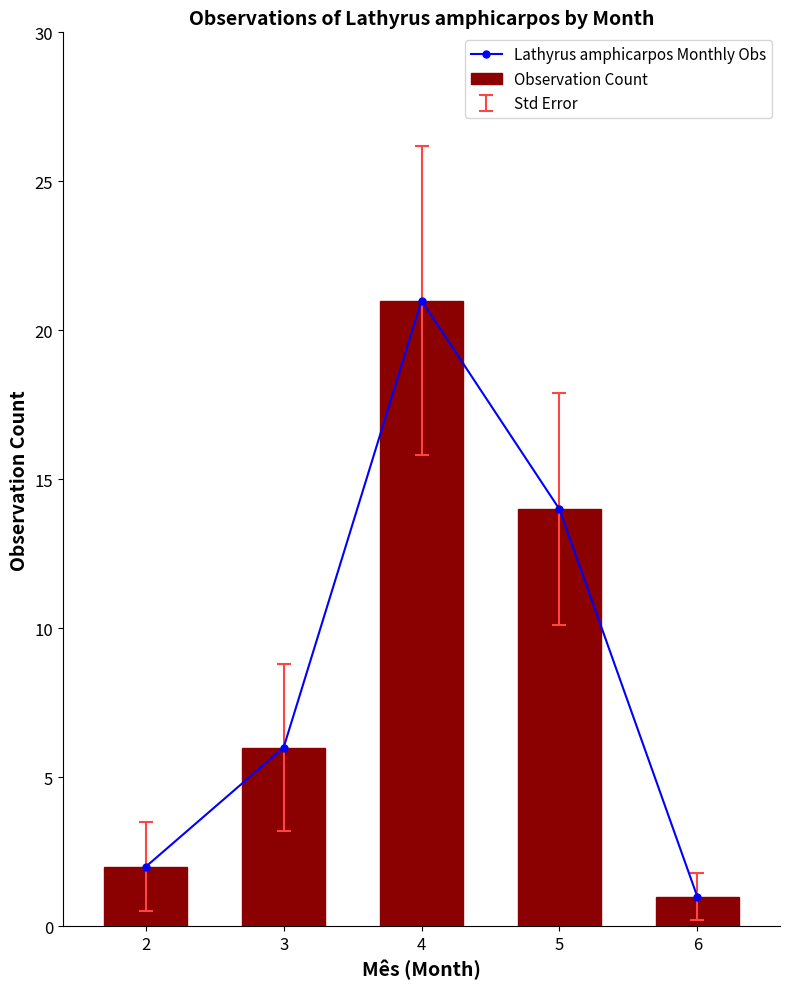

Which series has the widest spread of values?

Lathyrus amphicarpos Monthly Obs